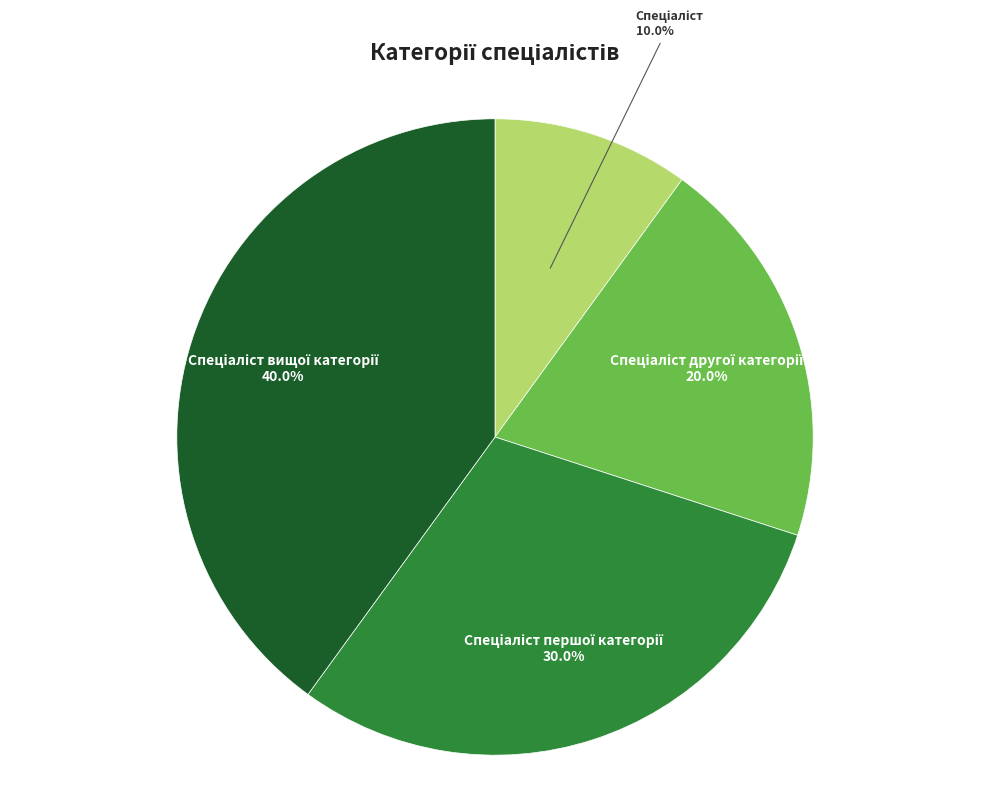

Is there any slice that represents more than half of the pie?

No